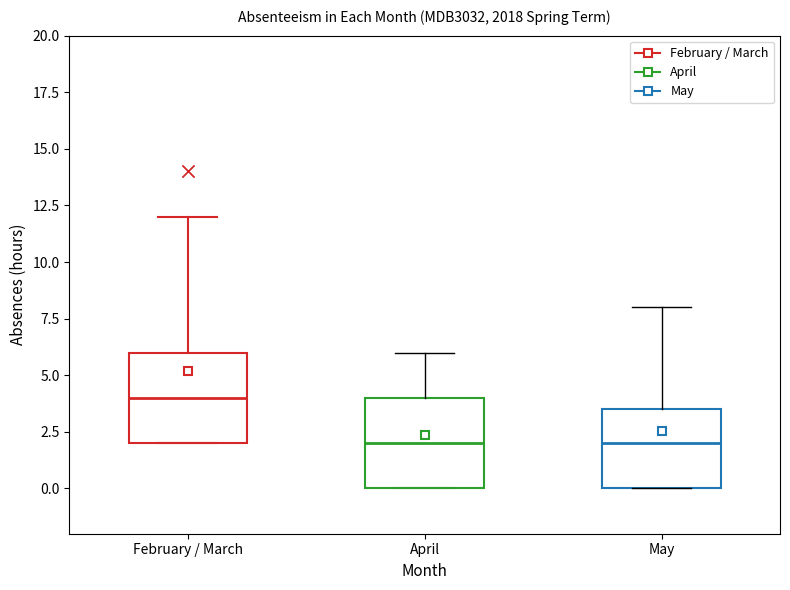

Reading left to right, transcribe this box plot: for each box, give where its median line is, the range the box spans, and where its two whiskers end, as read against the y-axis. The values are not printed on the chart, so give them approximately, as read against the axis.

February / March: median 4.0, box 2.0 to 6.0, whiskers 2.0 to 12.0
April: median 2.0, box 0.0 to 4.0, whiskers 0.0 to 6.0
May: median 2.0, box 0.0 to 3.5, whiskers 0.0 to 8.0